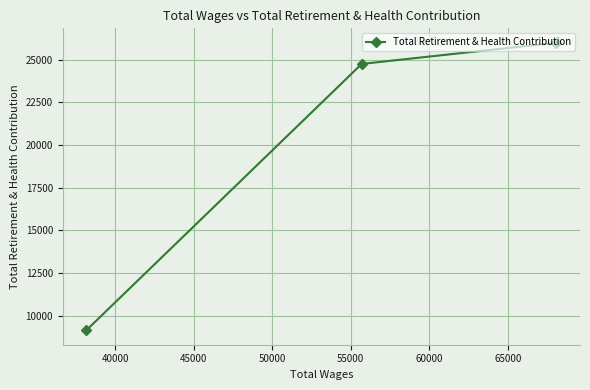

What is the minimum value shown in the chart?

9148